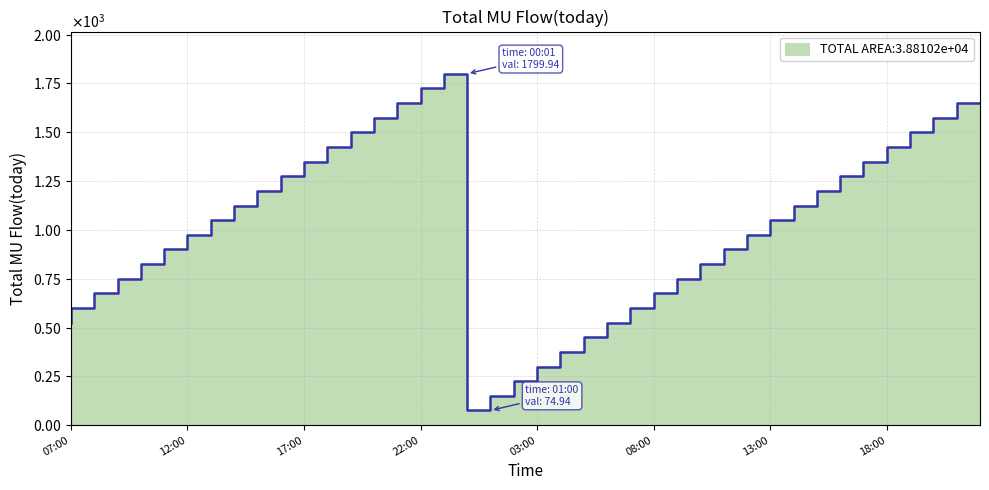

What is the maximum value shown in the chart?

1799.9